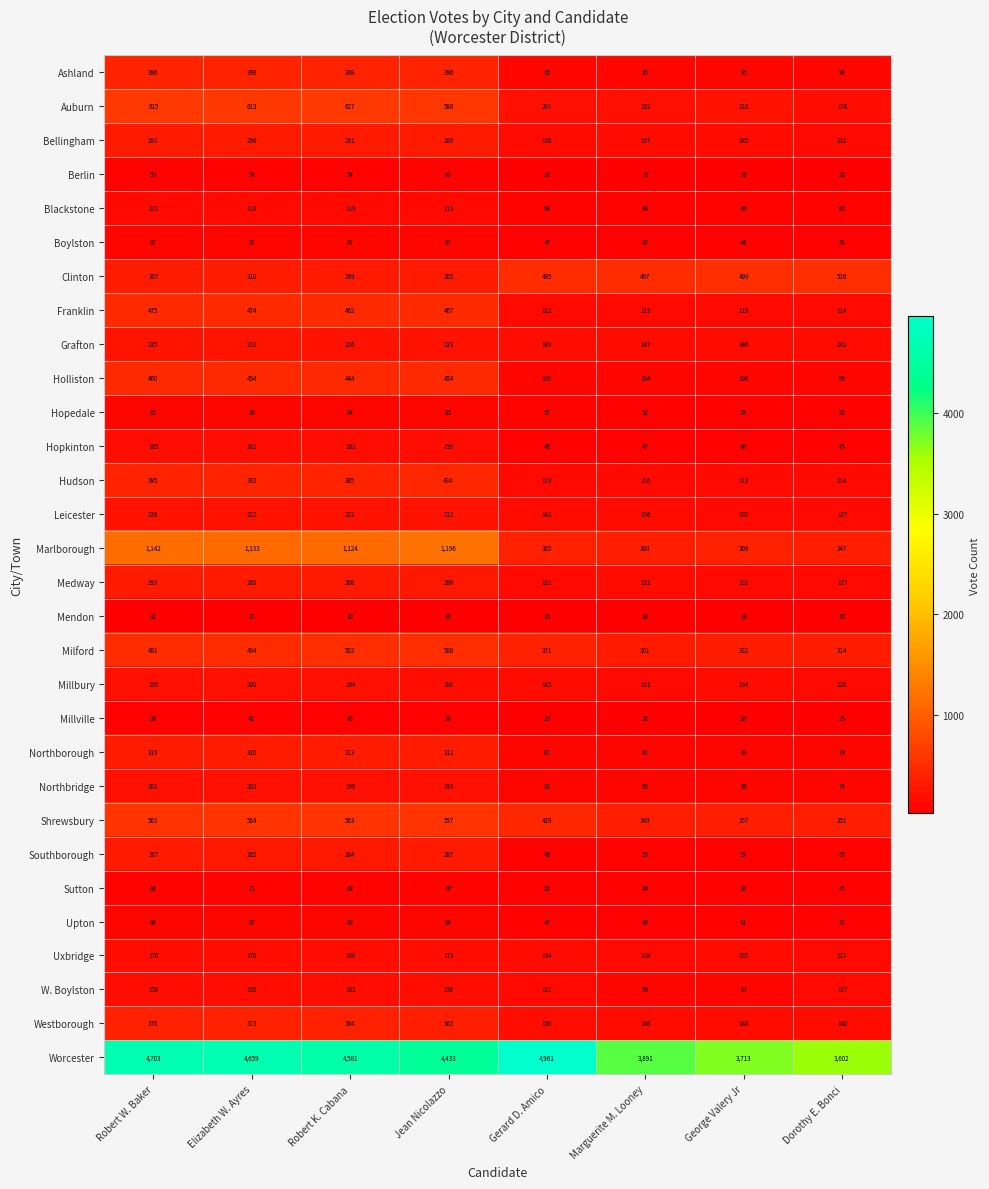

At which category is the sum across all series the highest?

Robert W. Baker